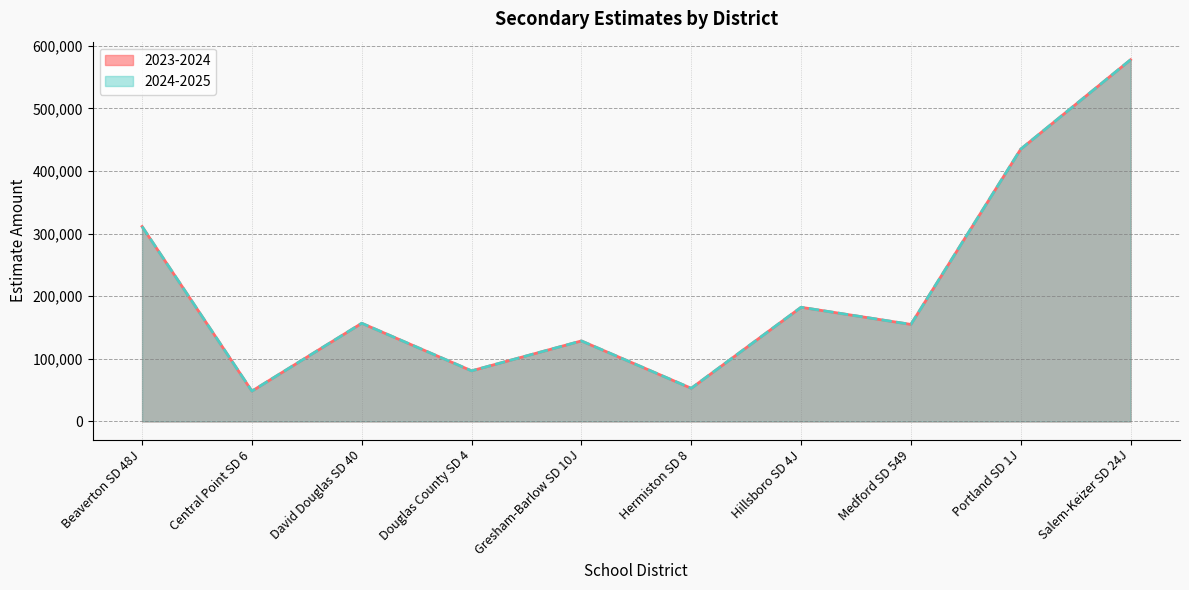

What is the difference between the 2024-2025 values at Portland SD 1J and Salem-Keizer SD 24J?

142811.9